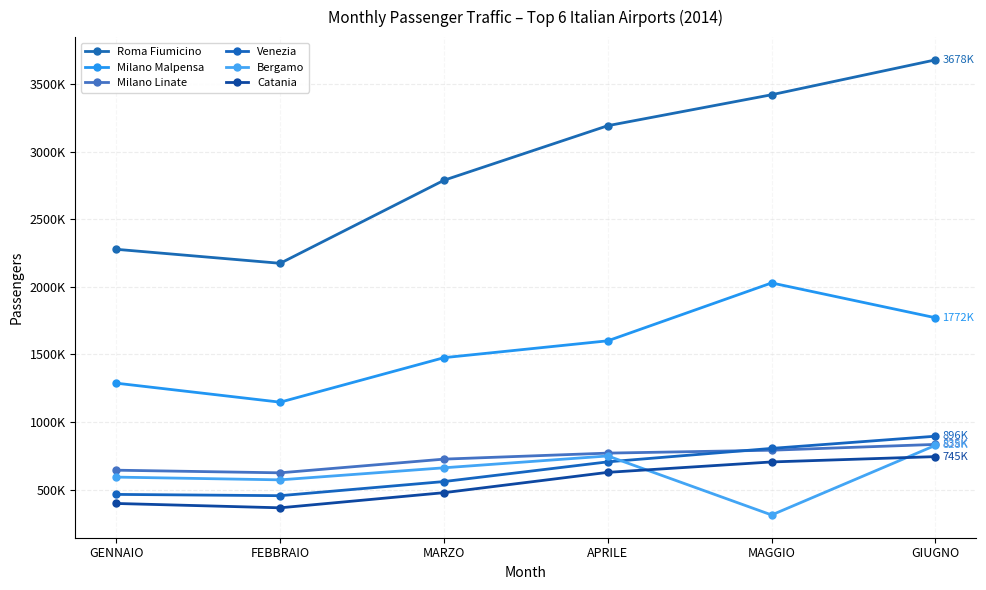

At how many categories does at least one series exceed 720192?

6